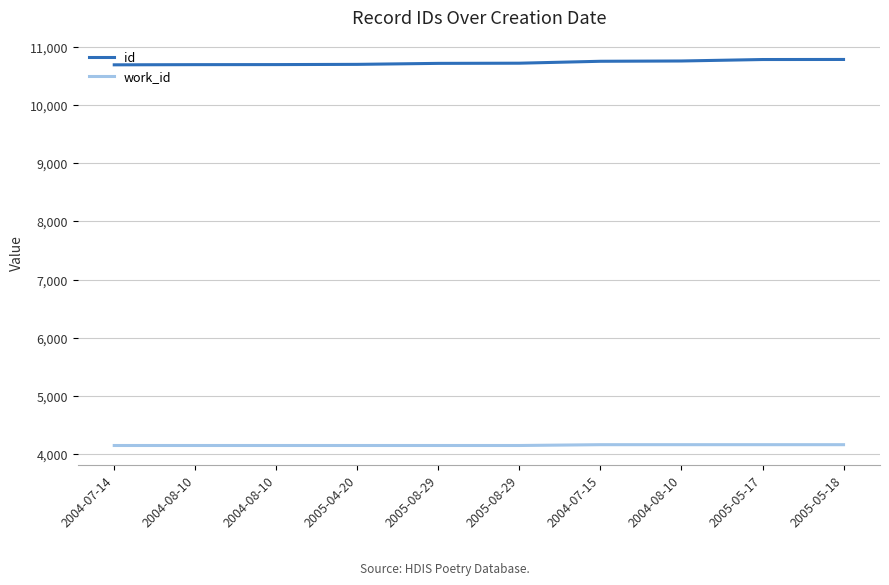

The value of id at 2004-08-10 is 17689. True or false?

False